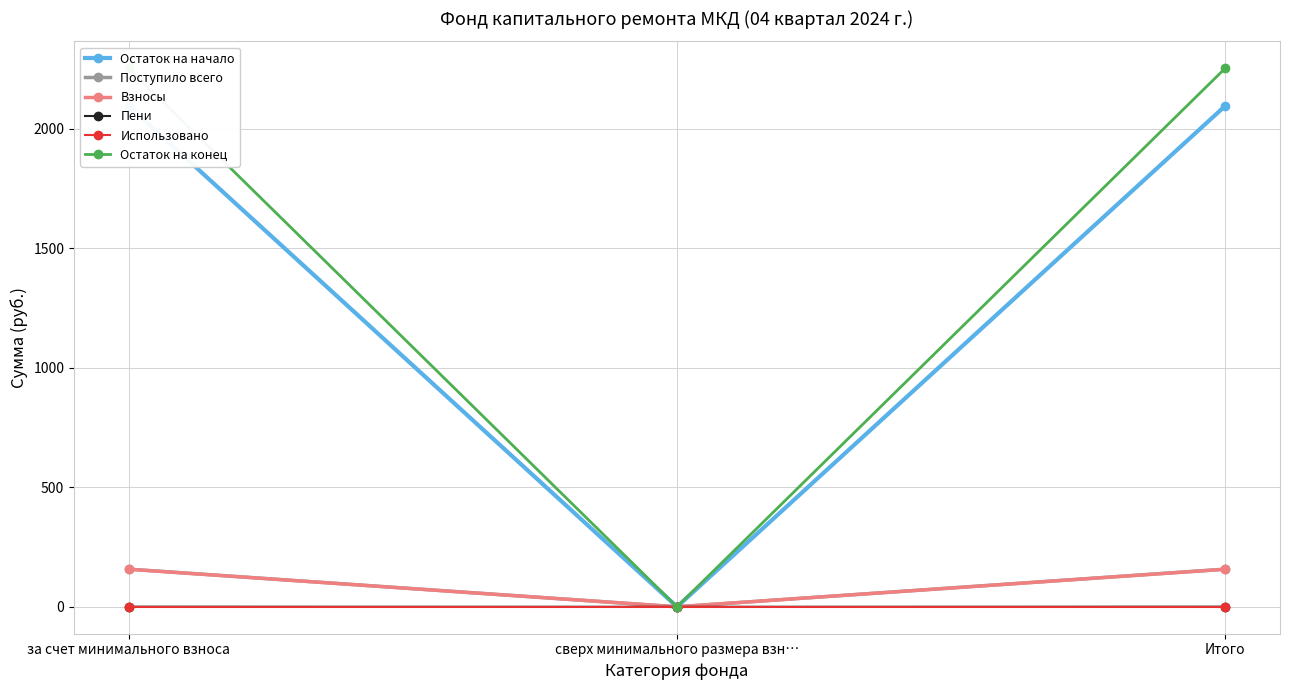

Reading right to left, what are all the values shown in this chart?

Остаток на начало: Итого=2095.9	сверх минимального размера взн…=0.0	за счет минимального взноса=2095.9
Поступило всего: Итого=157.6	сверх минимального размера взн…=0.0	за счет минимального взноса=157.6
Взносы: Итого=157.1	сверх минимального размера взн…=0.0	за счет минимального взноса=157.1
Пени: Итого=0.5	сверх минимального размера взн…=0.0	за счет минимального взноса=0.5
Использовано: Итого=0.0	сверх минимального размера взн…=0.0	за счет минимального взноса=0.0
Остаток на конец: Итого=2253.5	сверх минимального размера взн…=0.0	за счет минимального взноса=2253.5